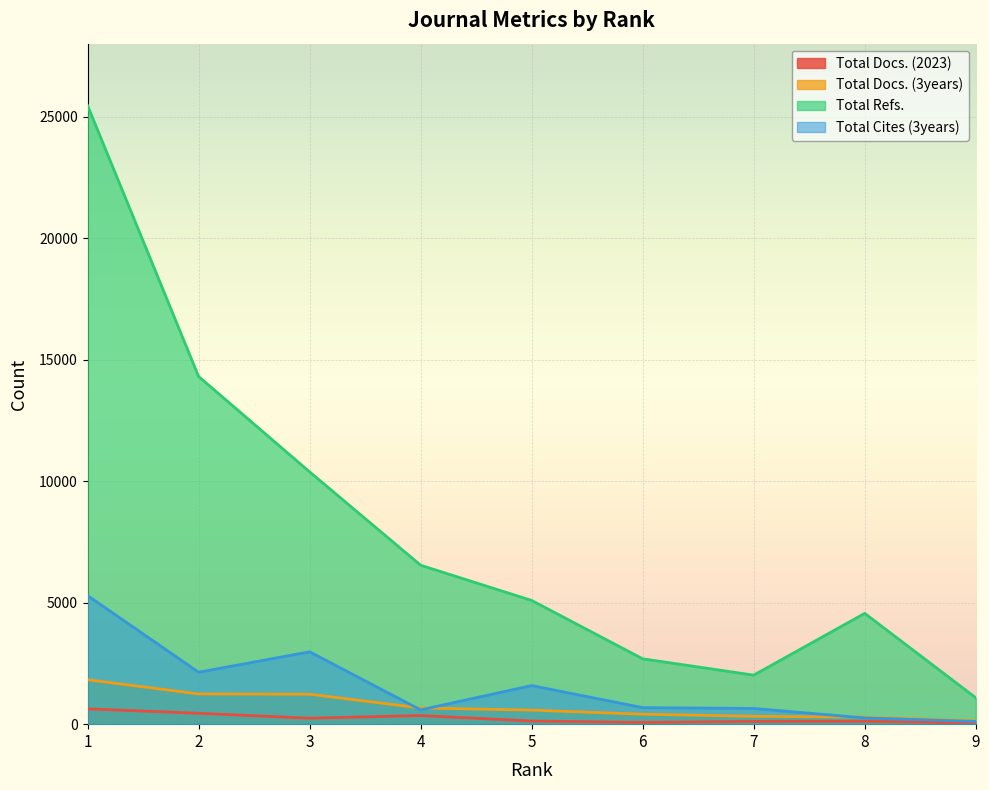

What value does the Total Docs. (2023) series have at 3, to the nearest 100?

200